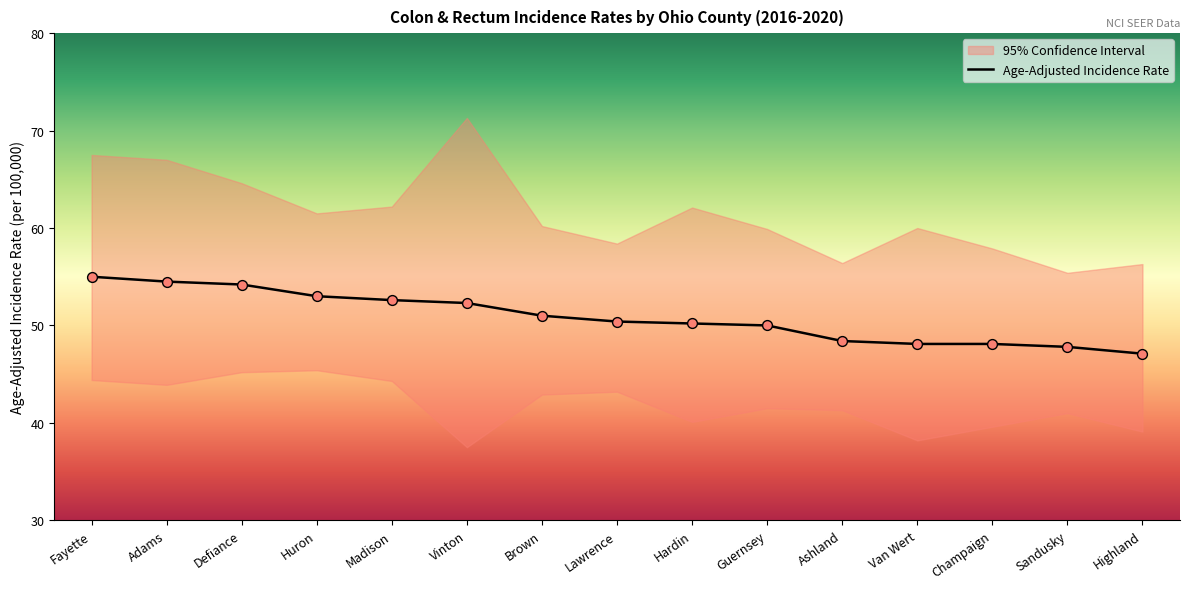

What is the total value across all series at Guernsey?

151.4